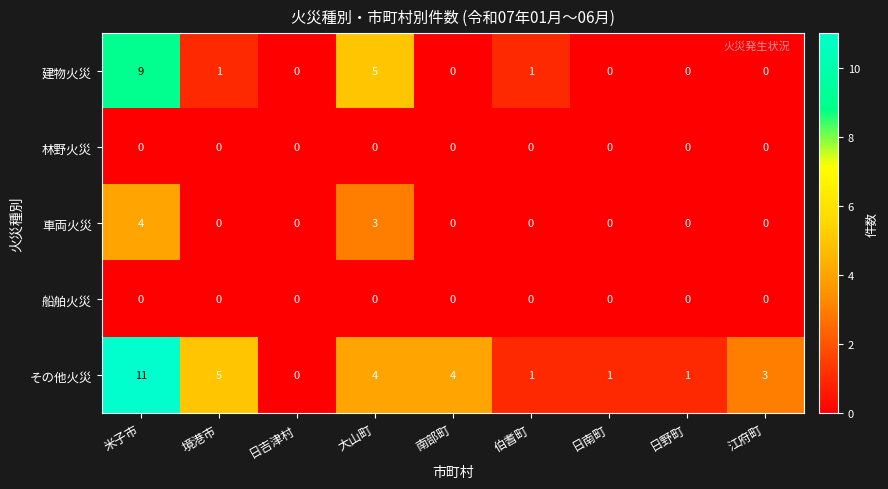

Which series changed the most between 伯耆町 and 日野町?

建物火災